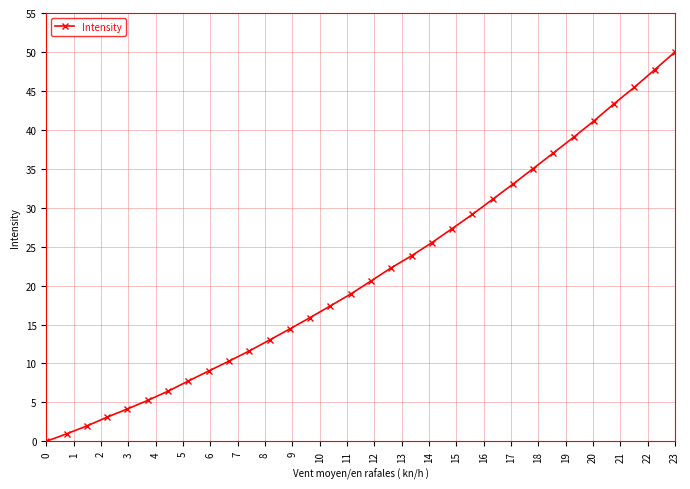

What is the difference between the maximum and minimum values?

50.0